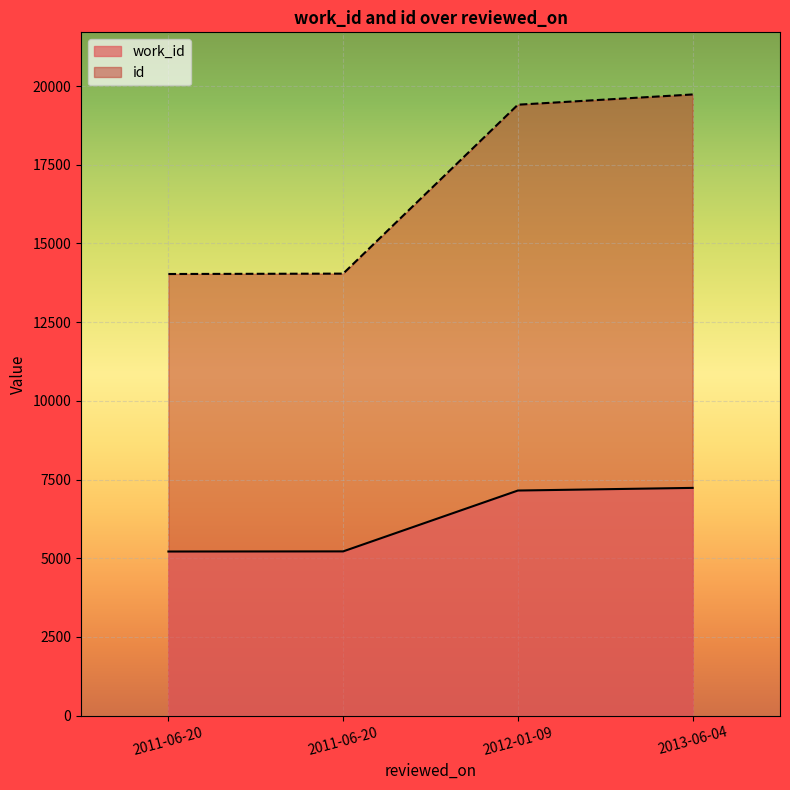

What is the label of the 1st point from the left?

2011-06-20